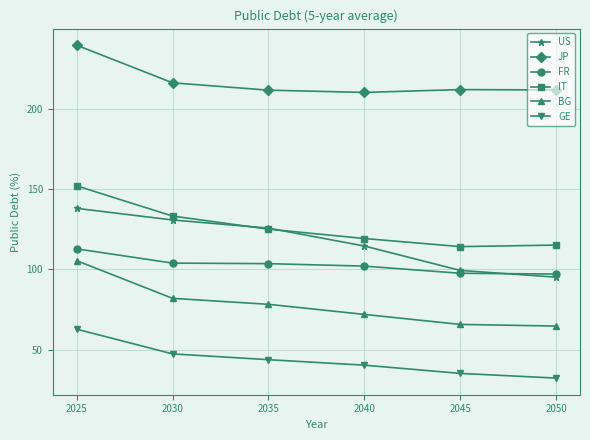

What is the average value of the JP series?

216.9